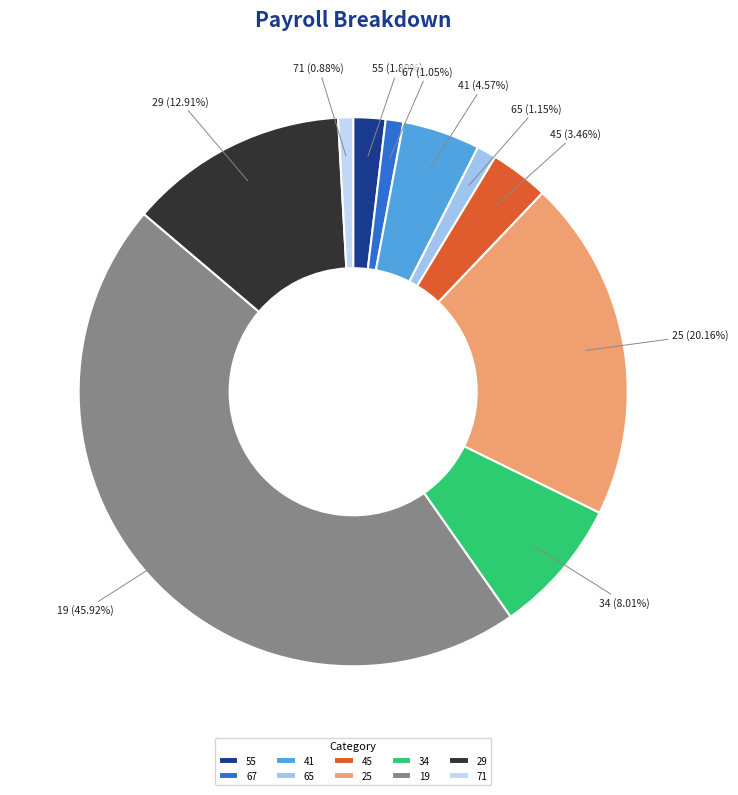

To the nearest percent, what is the difference between the largest and smallest slice percentages?

45%